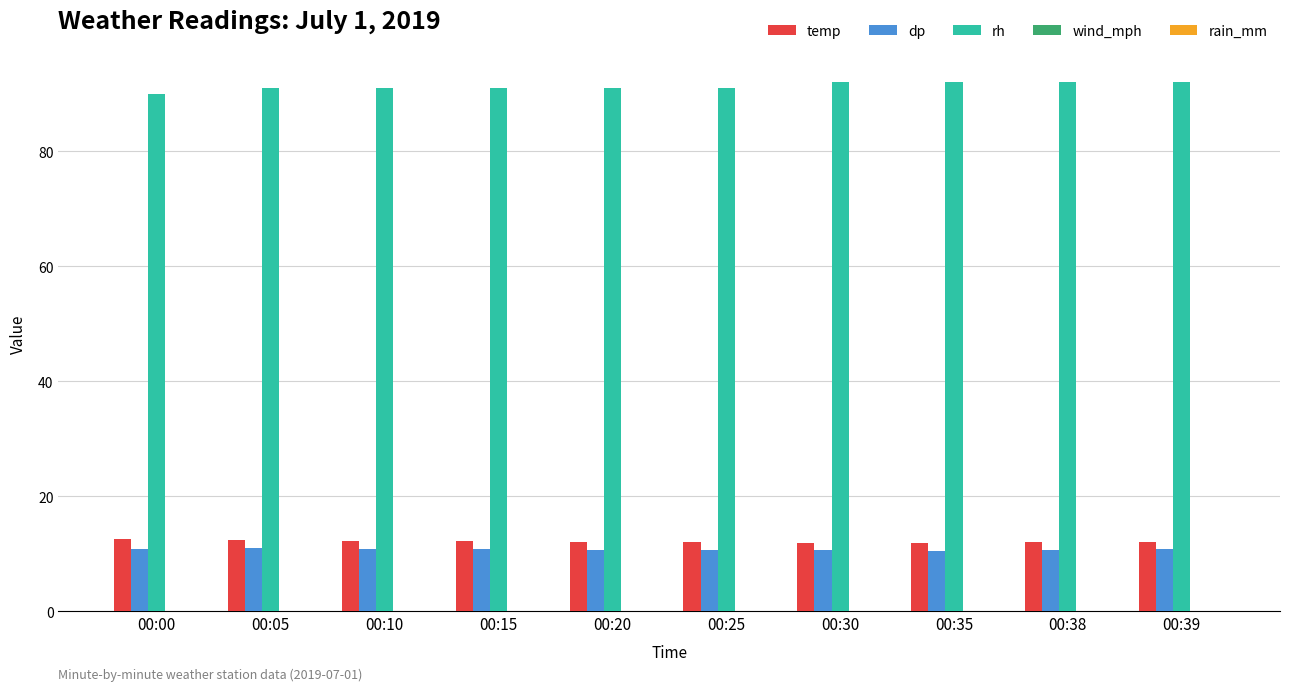

What is the minimum value shown in the chart?

10.5